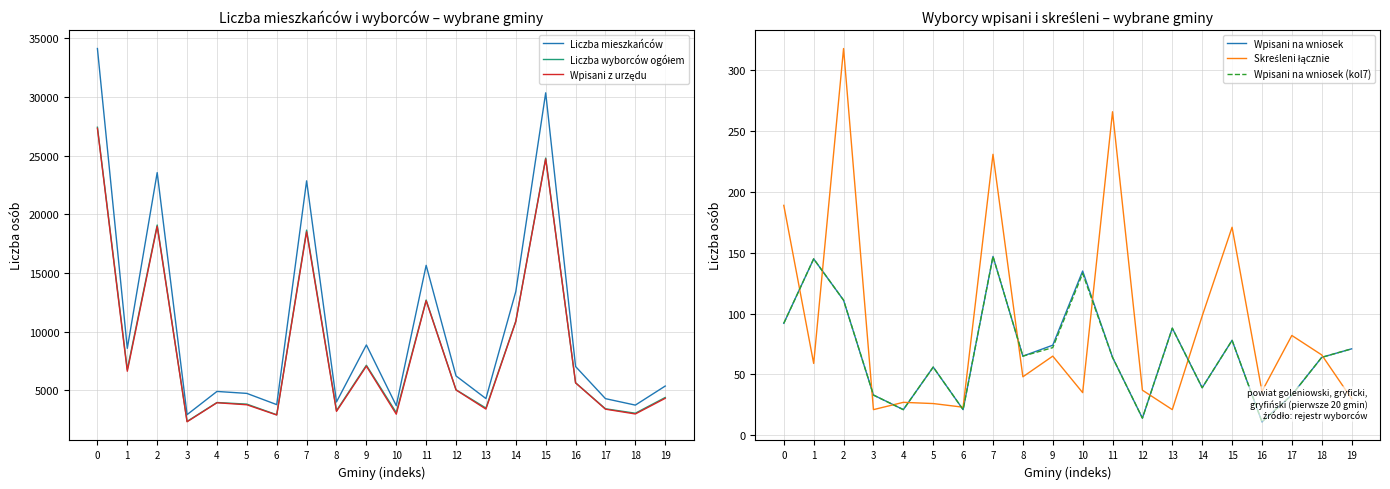

True or false: Wpisani na wniosek (kol7) and Liczba wyborców ogółem intersect in this chart.

False